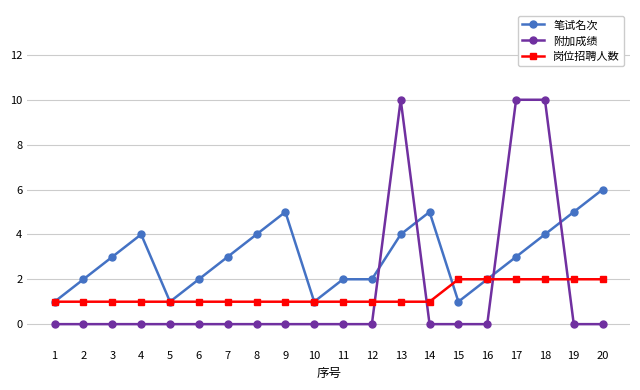

Count the 附加成绩 values in the range 0 to 1.

17